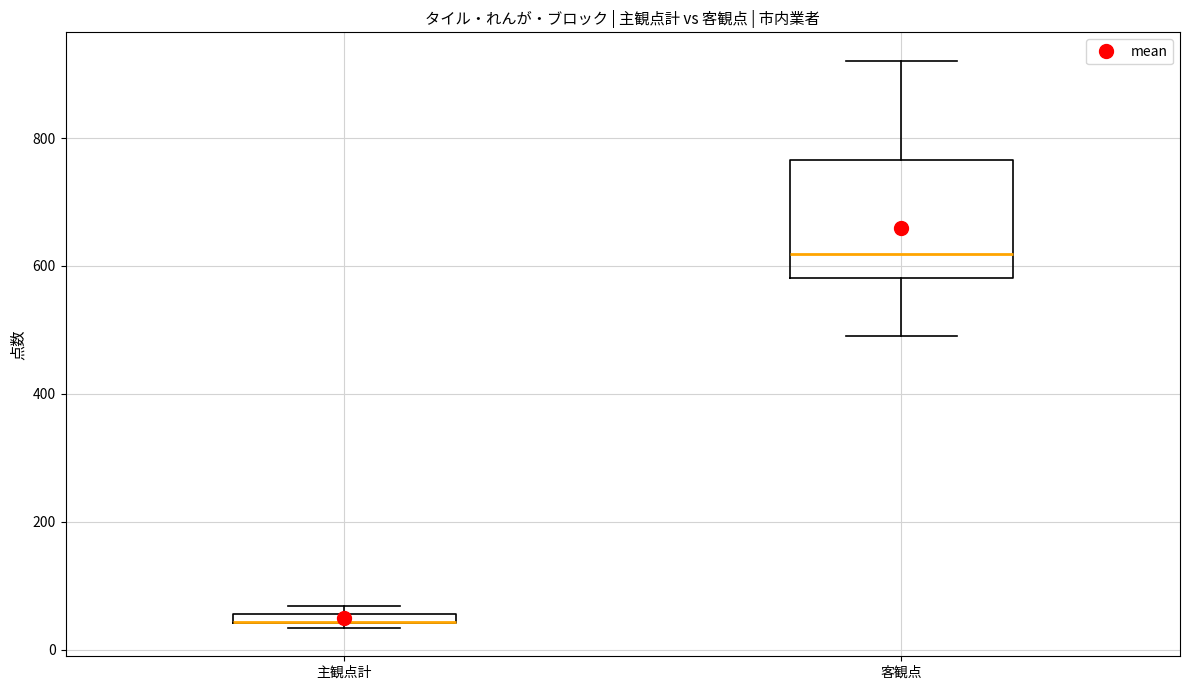

Where is the upper edge of the box for 客観点 on the y-axis? The values are not printed on the chart, so give them approximately, as read against the axis.

760